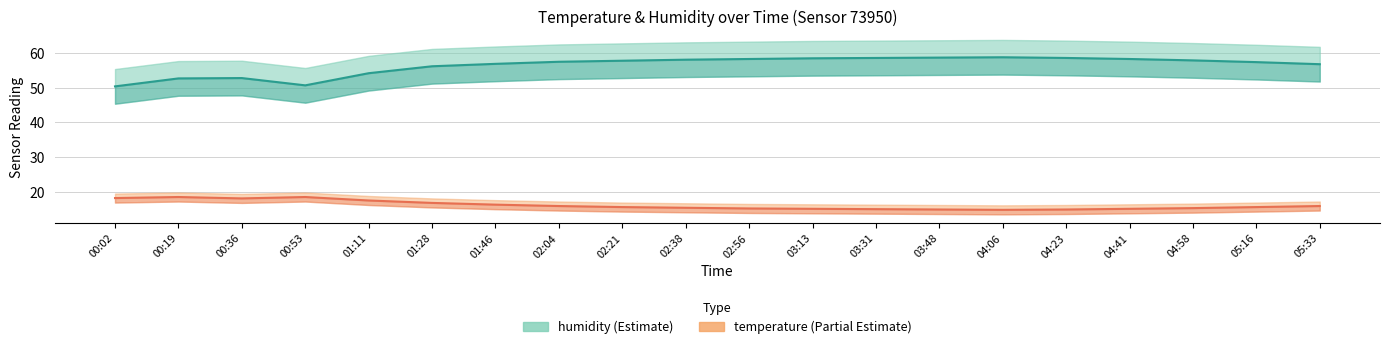

At how many categories does at least one series exceed 21?

20